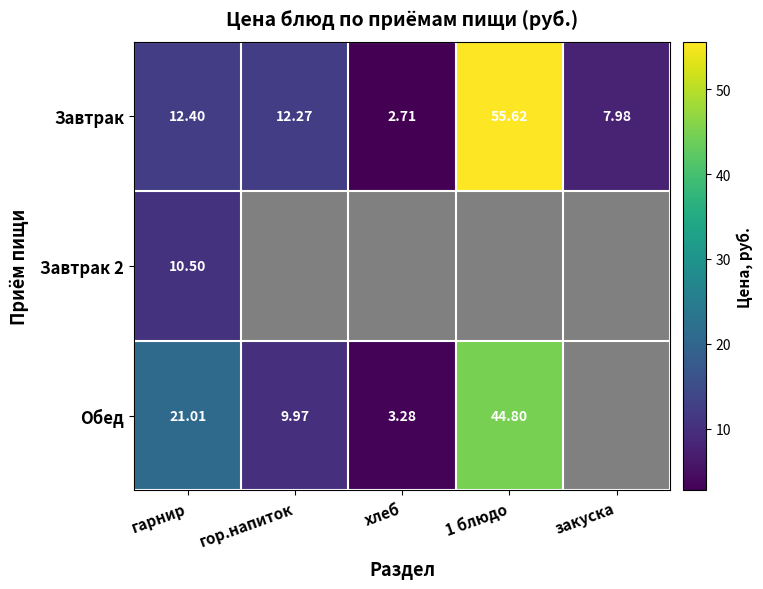

At which label does Завтрак reach its minimum?

хлеб